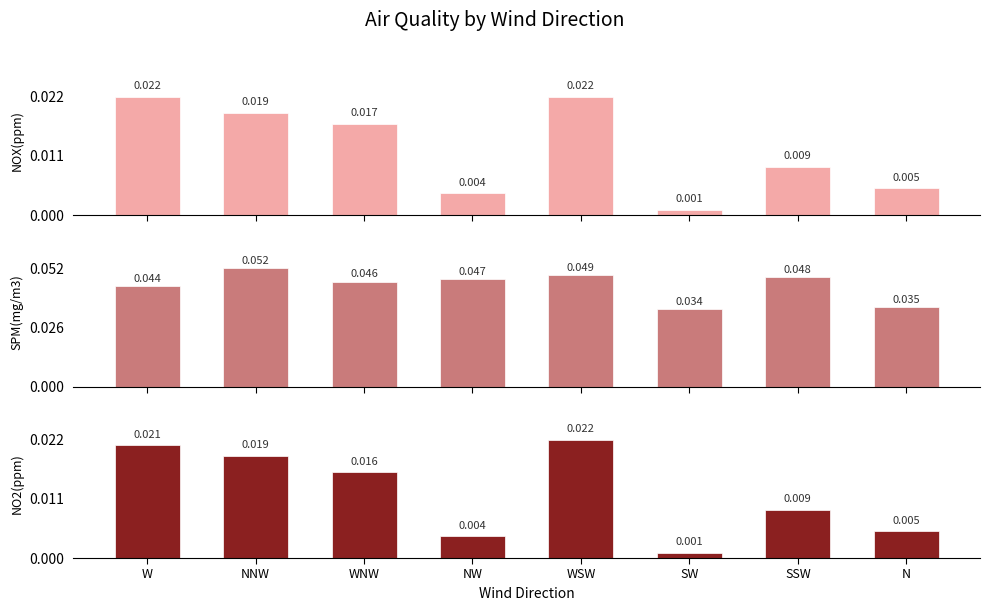

True or false: NO2(ppm) has a value of 0.0 at N.

False